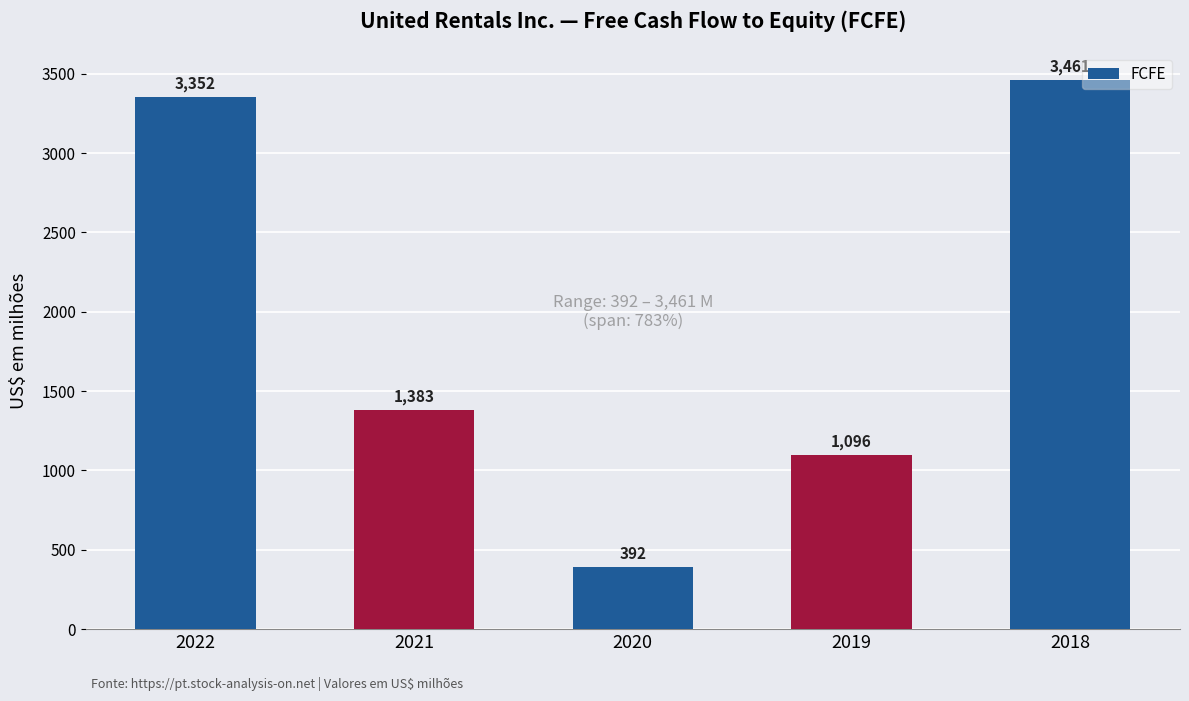

What is the average value?

1937